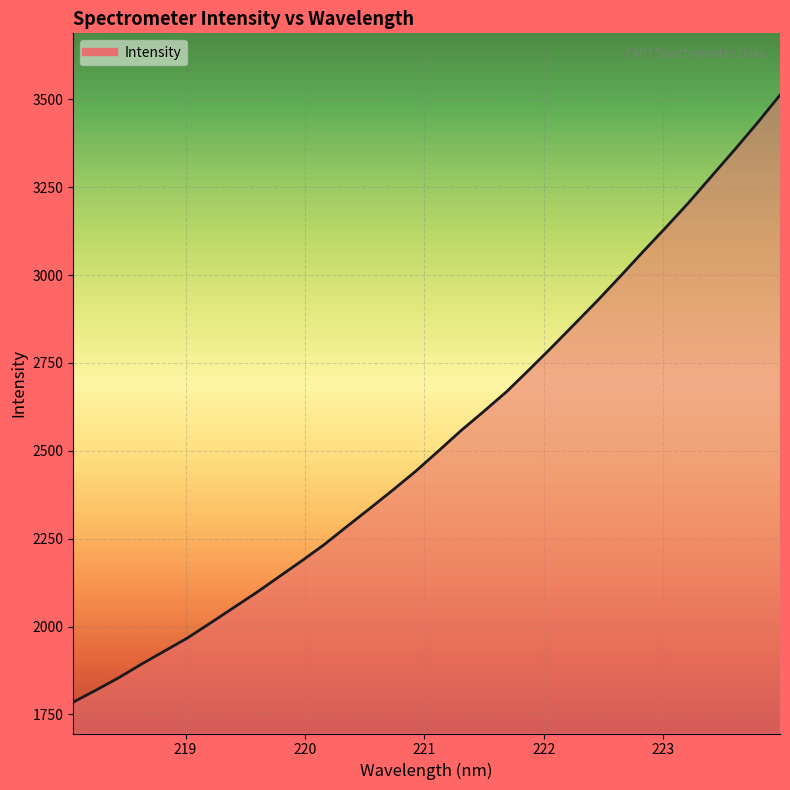

What is the difference between the maximum and minimum values?

1727.3